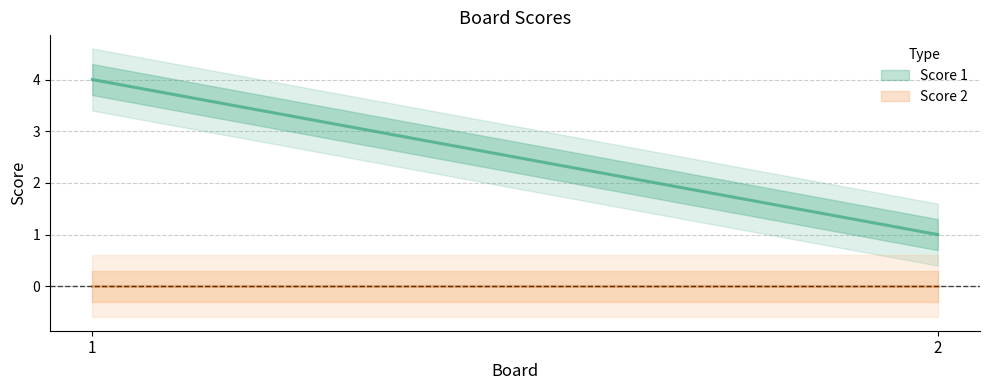

What are all the series names shown in the legend?

Score 1, Score 2